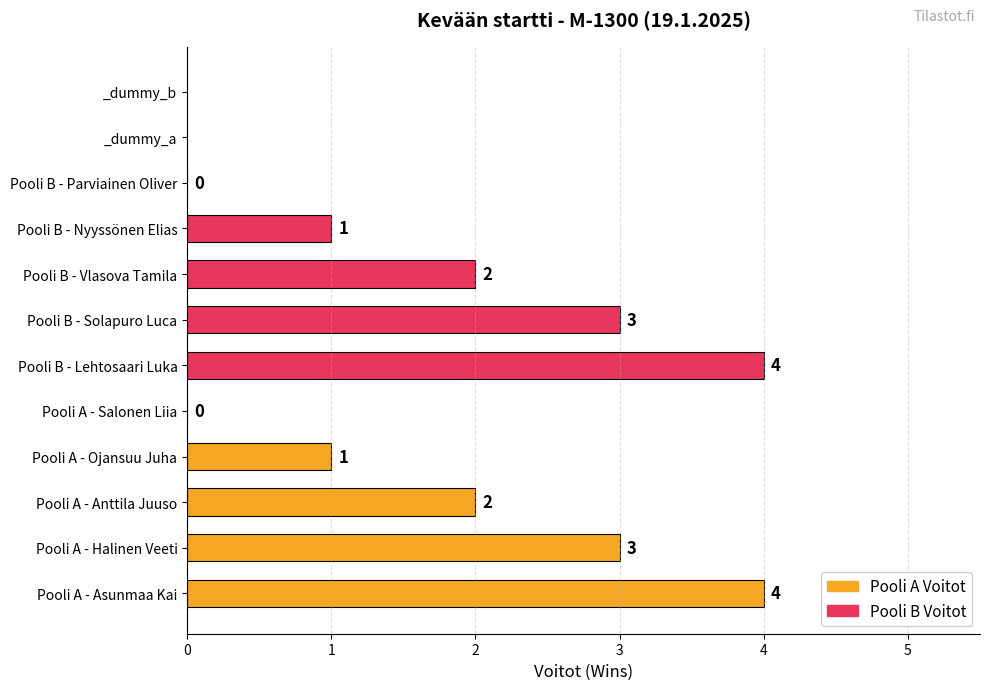

The value at Pooli A - Salonen Liia is 0. True or false?

True